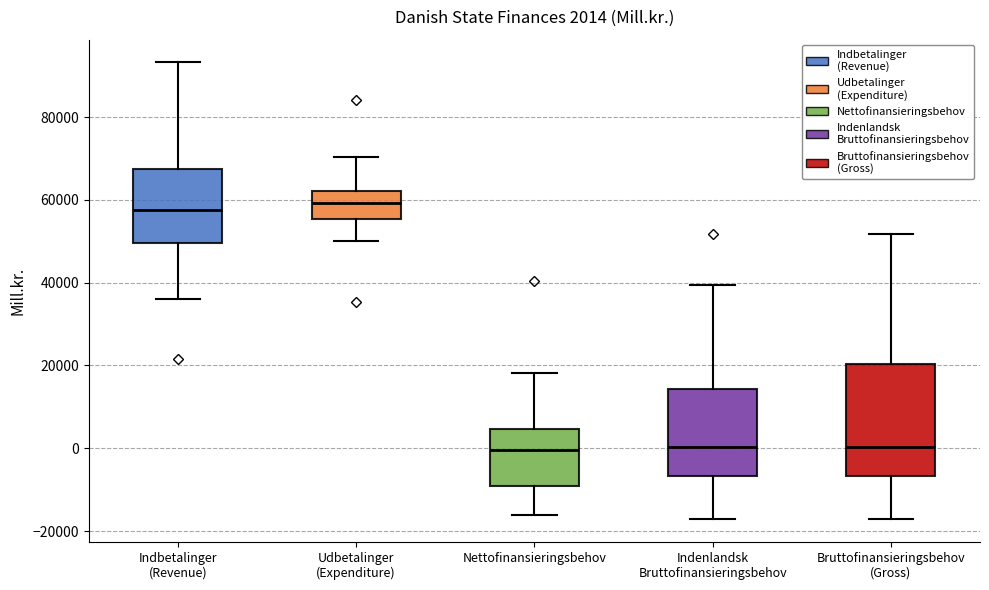

Which box is the tallest, from its lower edge to its upper edge?

Bruttofinansieringsbehov (Gross)